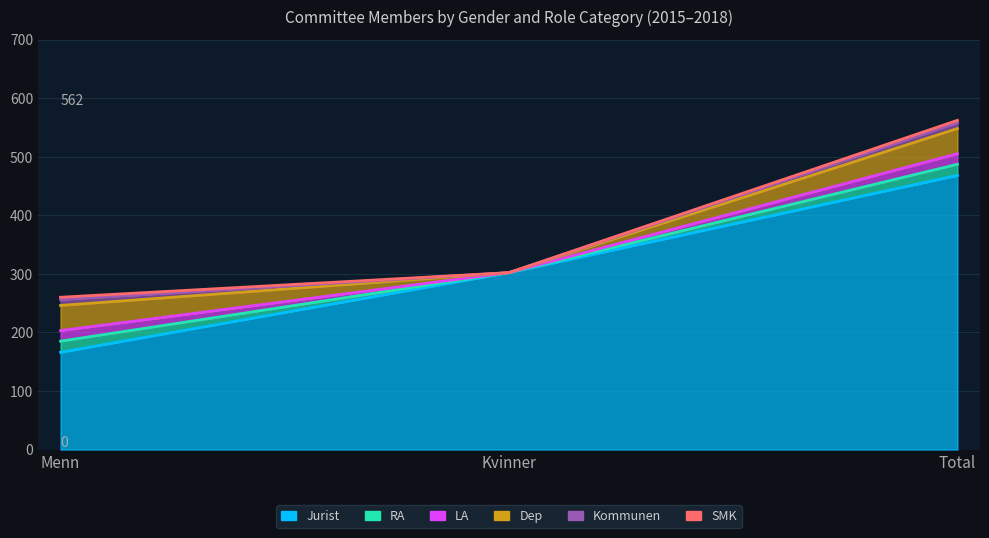

Count the number of data series in this chart.

6